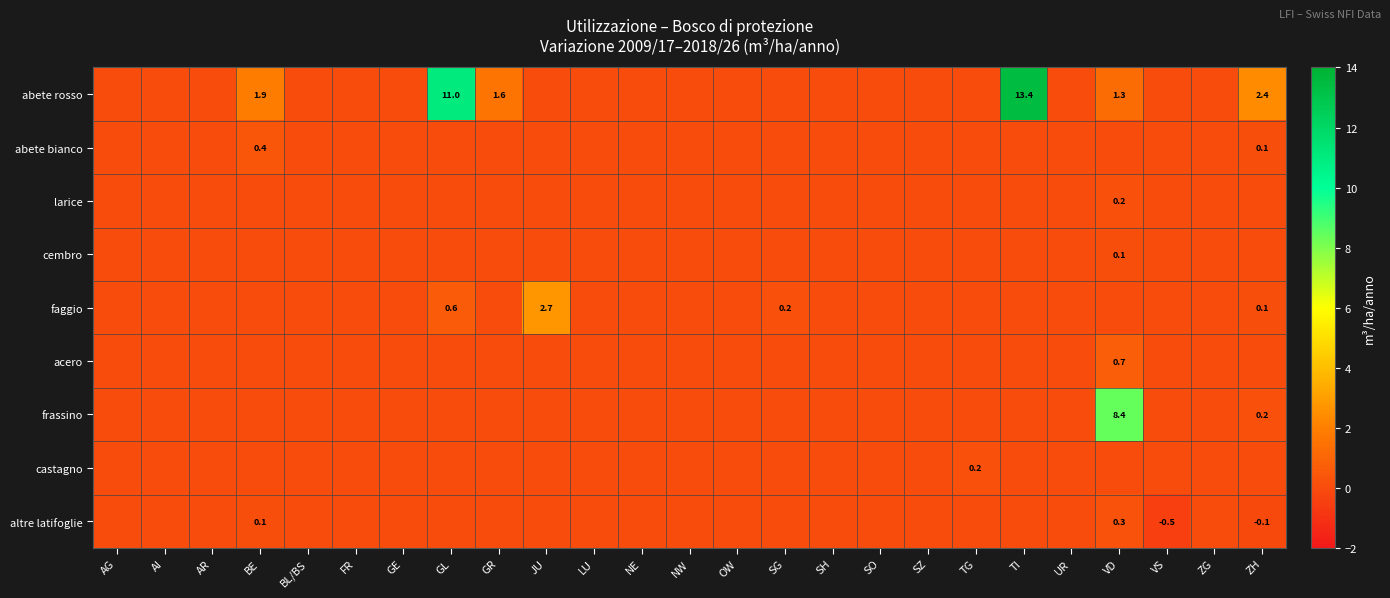

At how many categories does at least one series exceed 0?

9